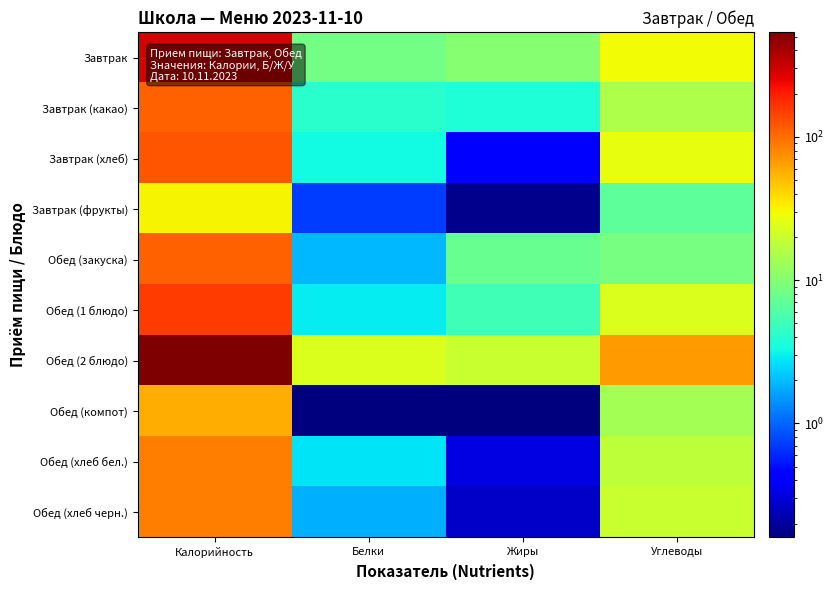

What is the spread (max minus min) of values at Белки?

23.3